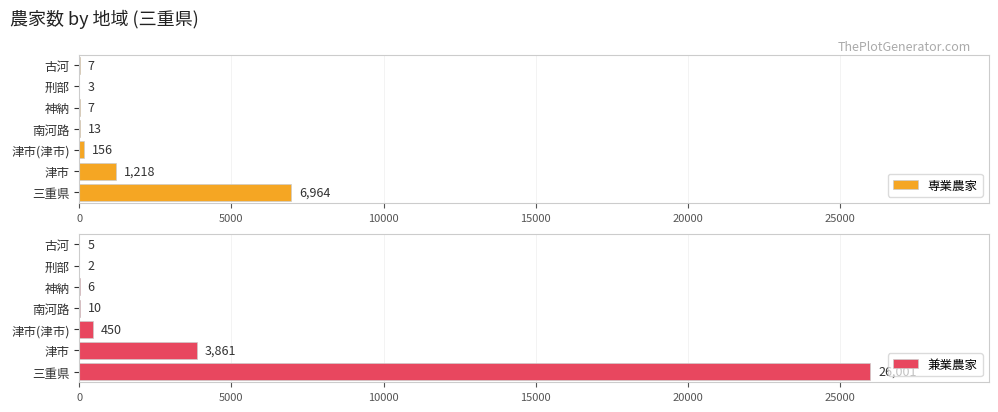

How many bars are there in each group?

2